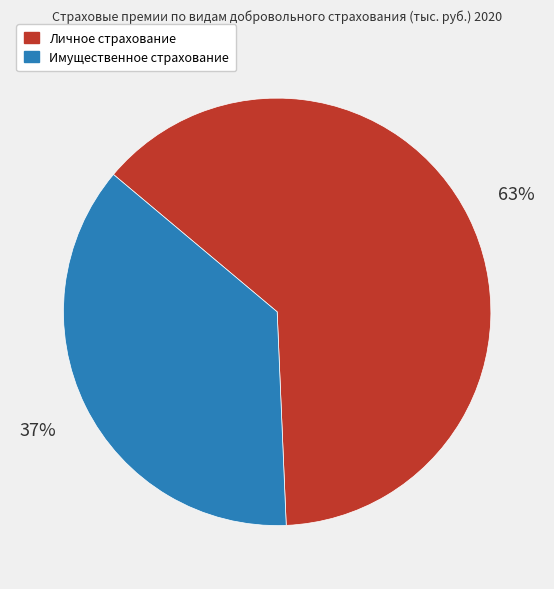

What is the largest slice in the pie chart?

Личное страхование